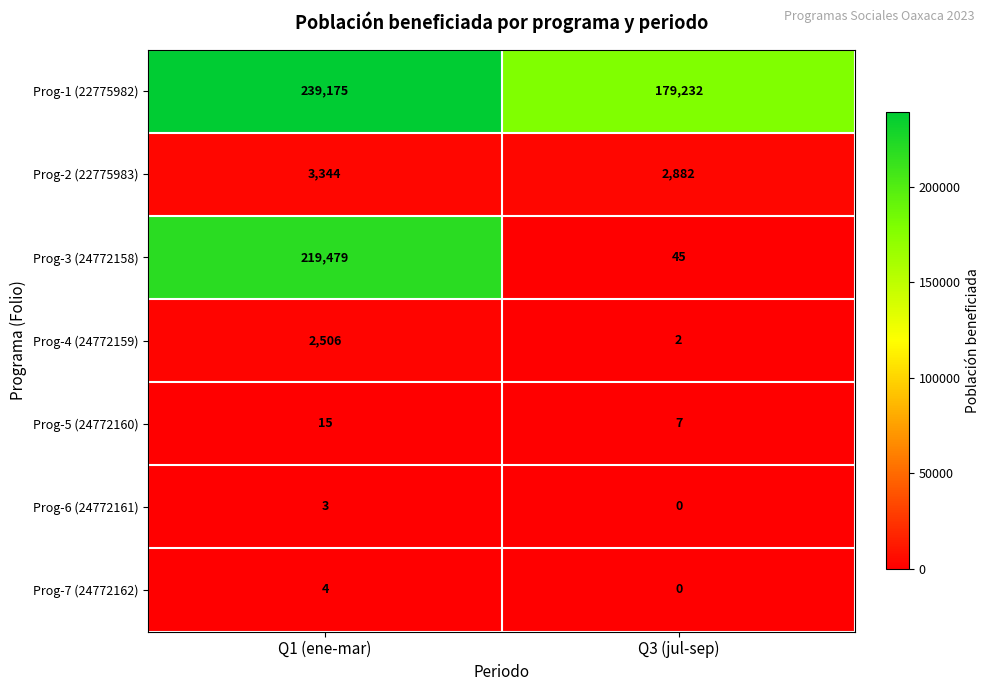

At which label does Prog-1 (22775982) reach its minimum?

Q3 (jul-sep)